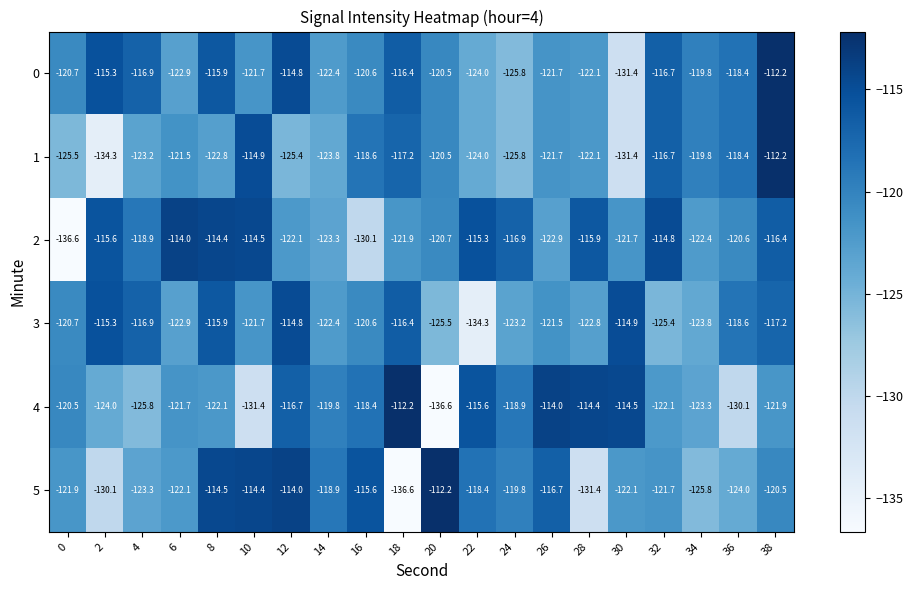

What value does the 5 series have at 2?

-130.1